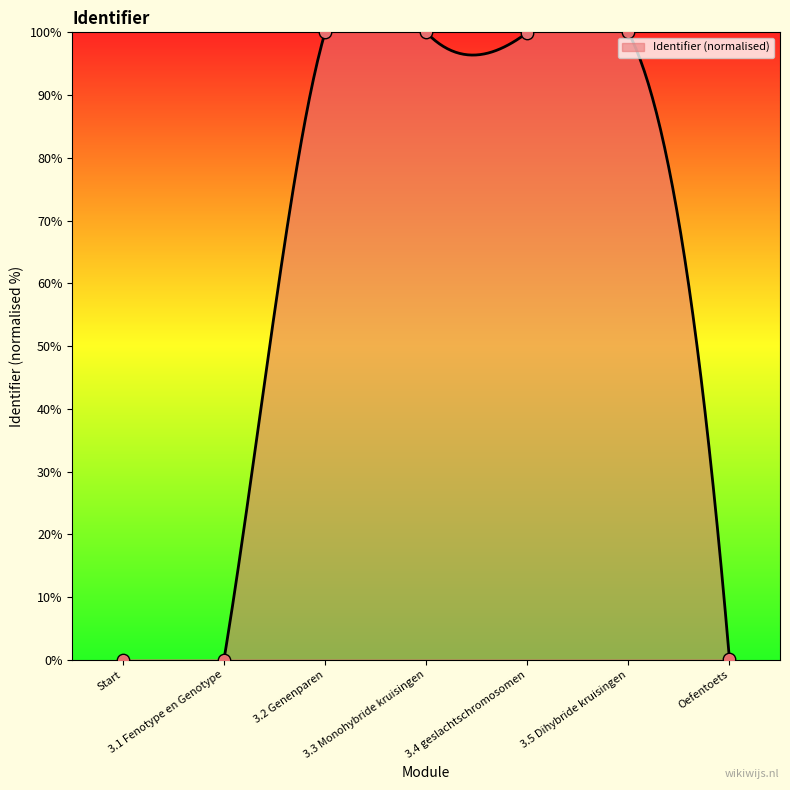

Between 3.1 Fenotype en Genotype and 3.4 geslachtschromosomen, which is larger?

3.4 geslachtschromosomen